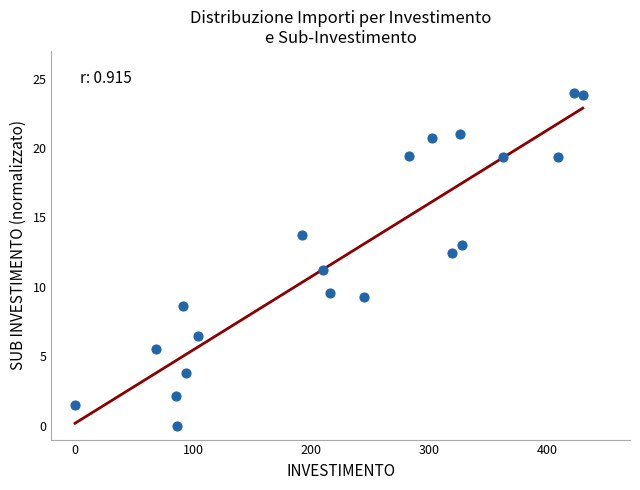

What is the range of X values (max minus min)?

430.0